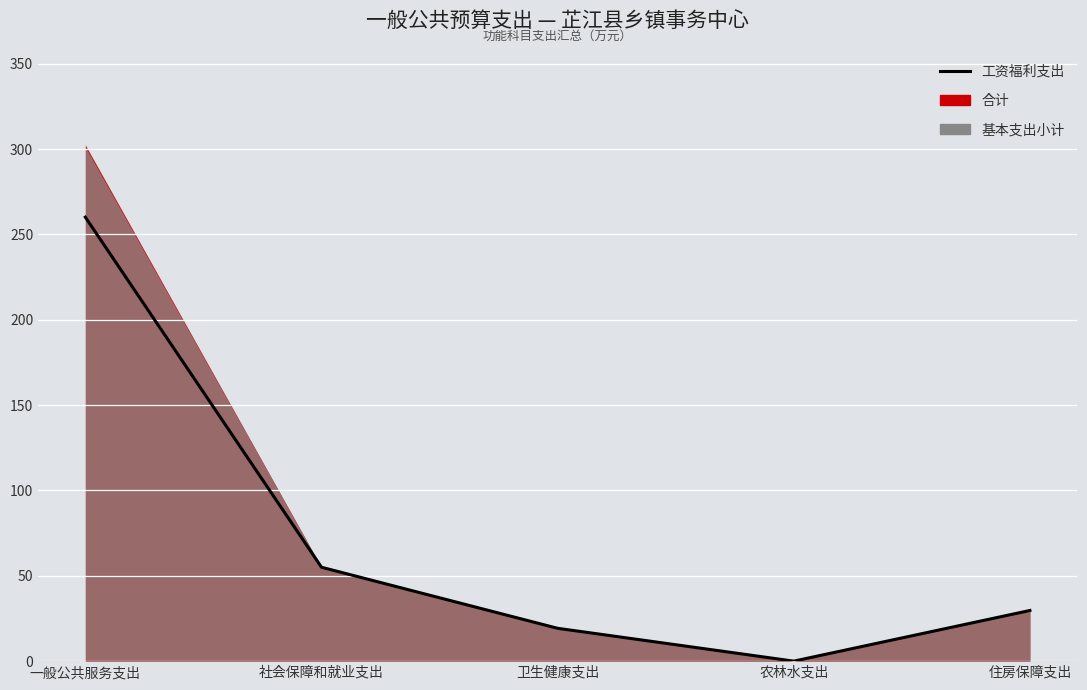

What position from the left is 卫生健康支出?

3